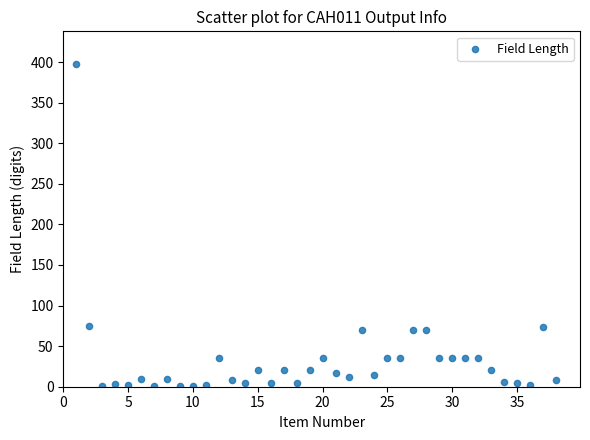

What is the range of Y values (max minus min)?

397